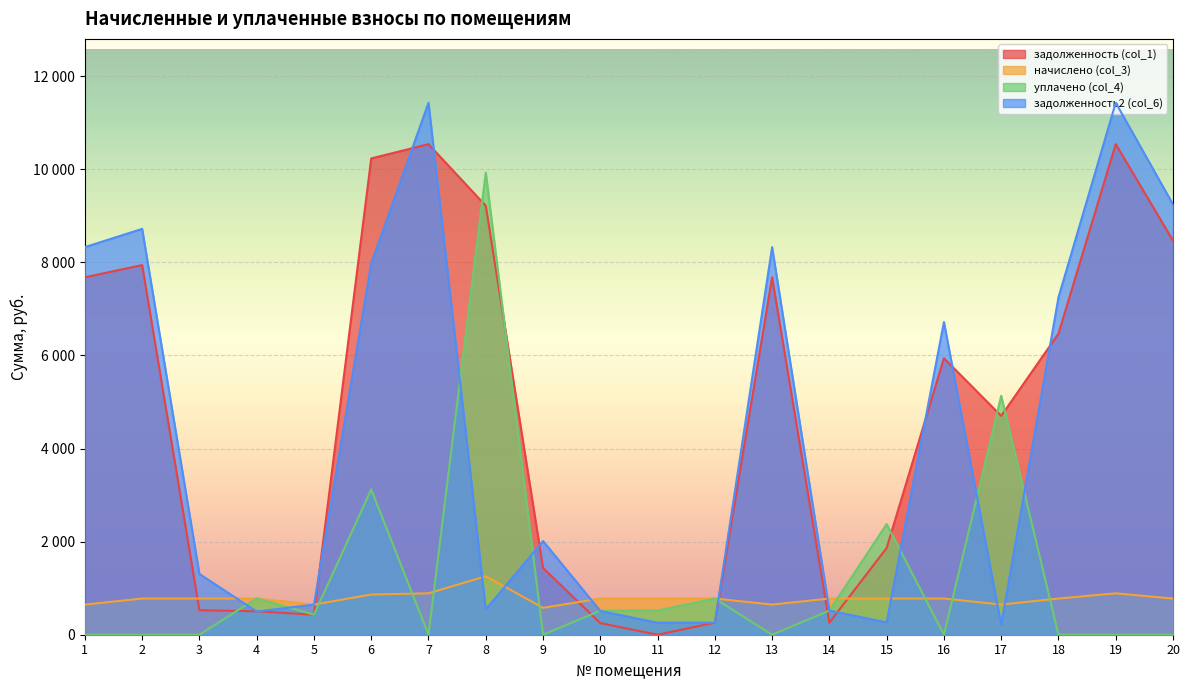

Which series ends up on top after the final intersection of задолженность (col_1) and начислено (col_3)?

задолженность (col_1)